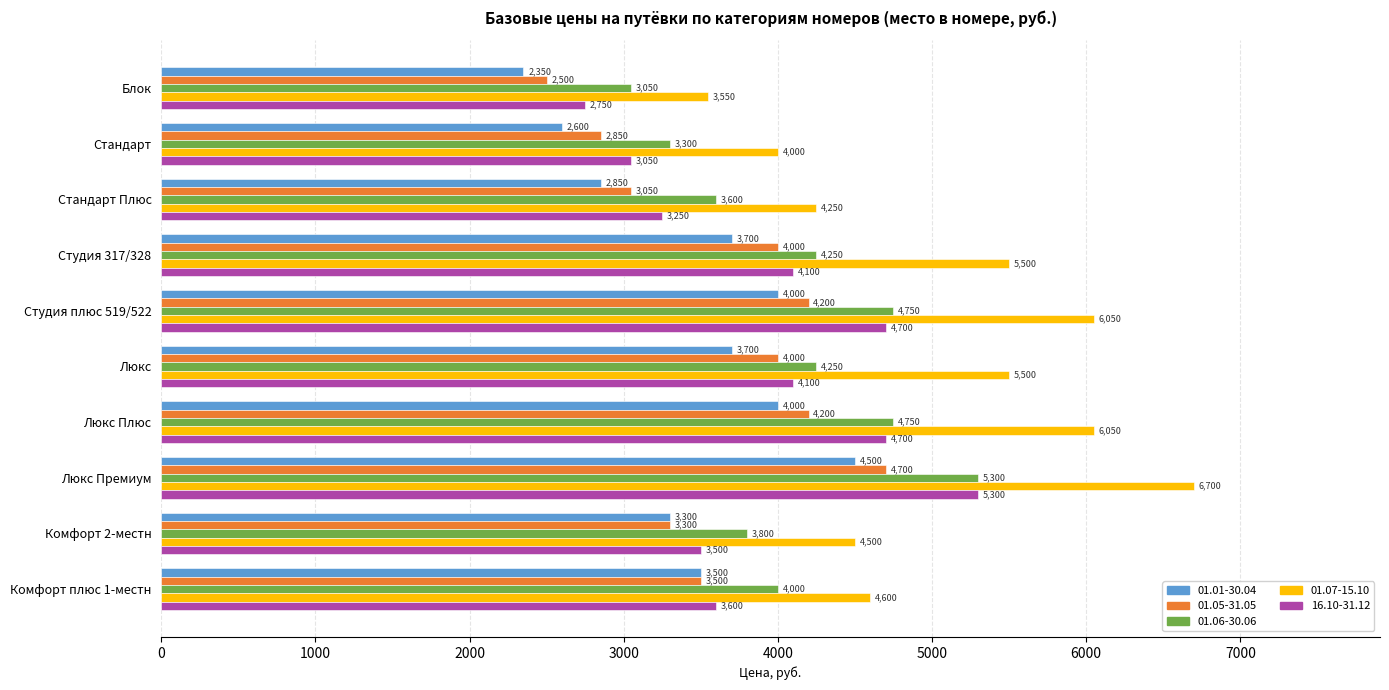

The value of 16.10-31.12 at Комфорт 2-местн is 810. True or false?

False